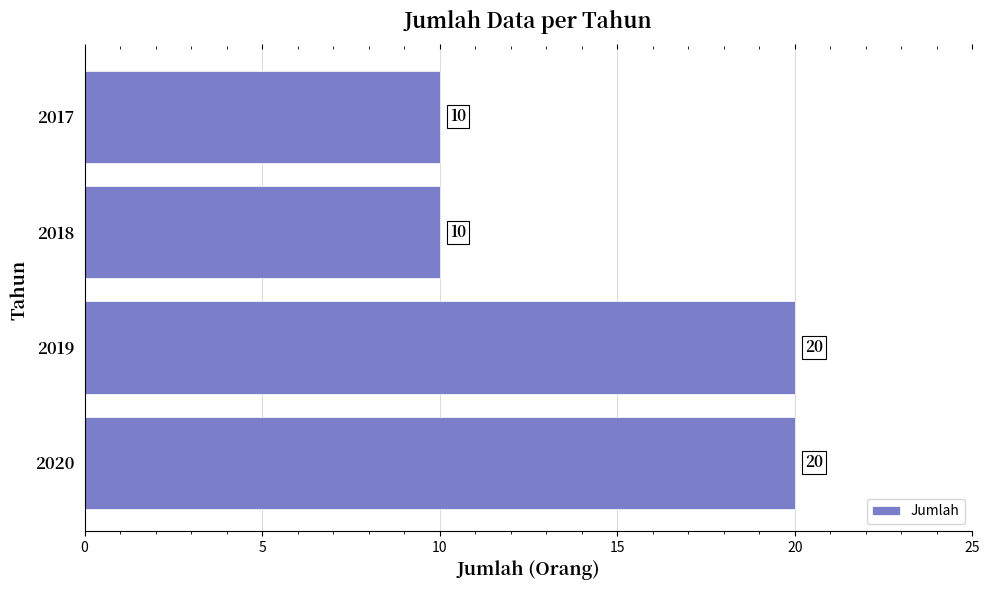

What is the sum of all values?

60